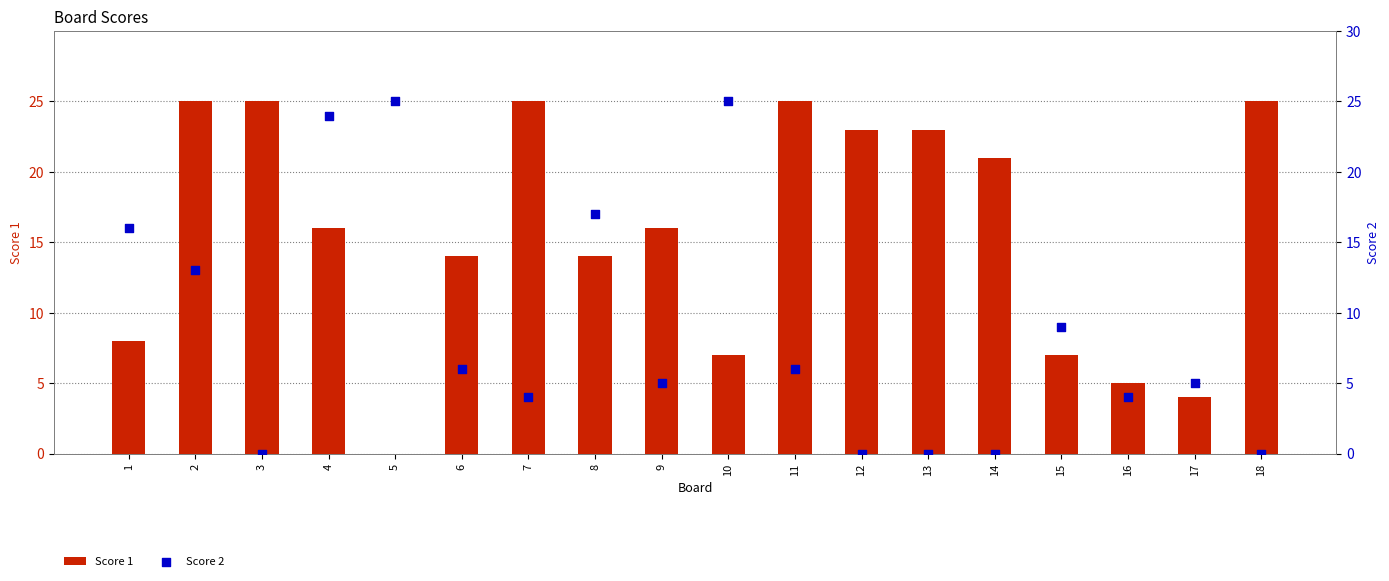

Which series has the widest spread of Y values?

Score 1